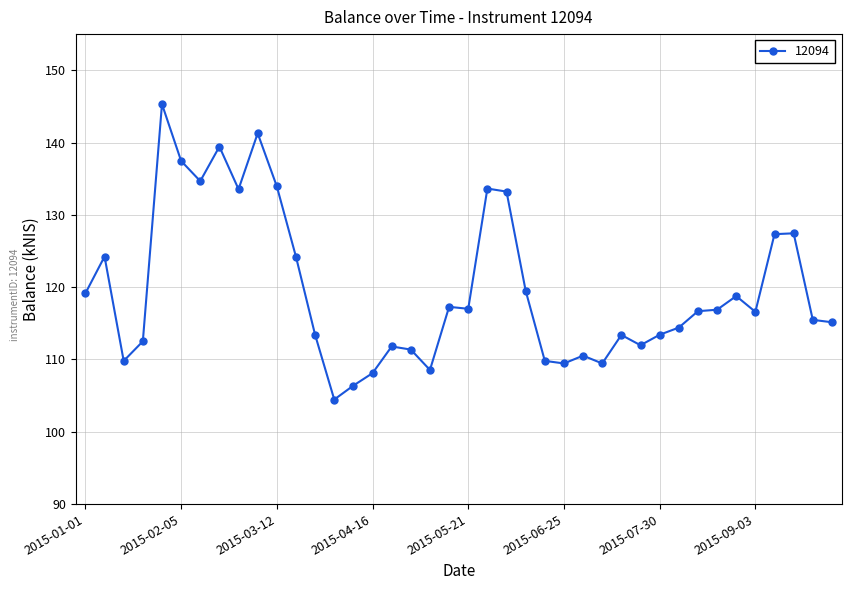

What is the value of the 31st point from the left?

113.4